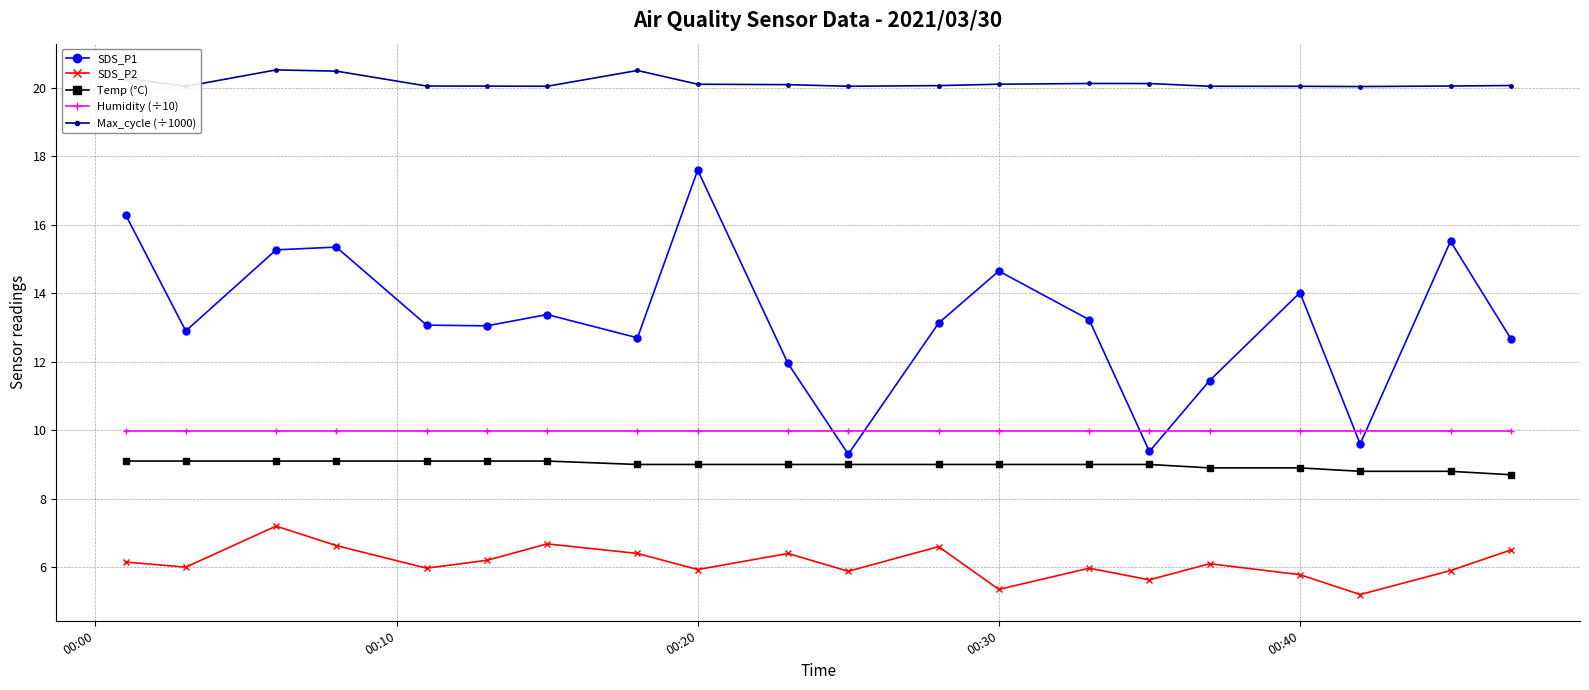

How many interior local peaks does the SDS_P2 series have?

6